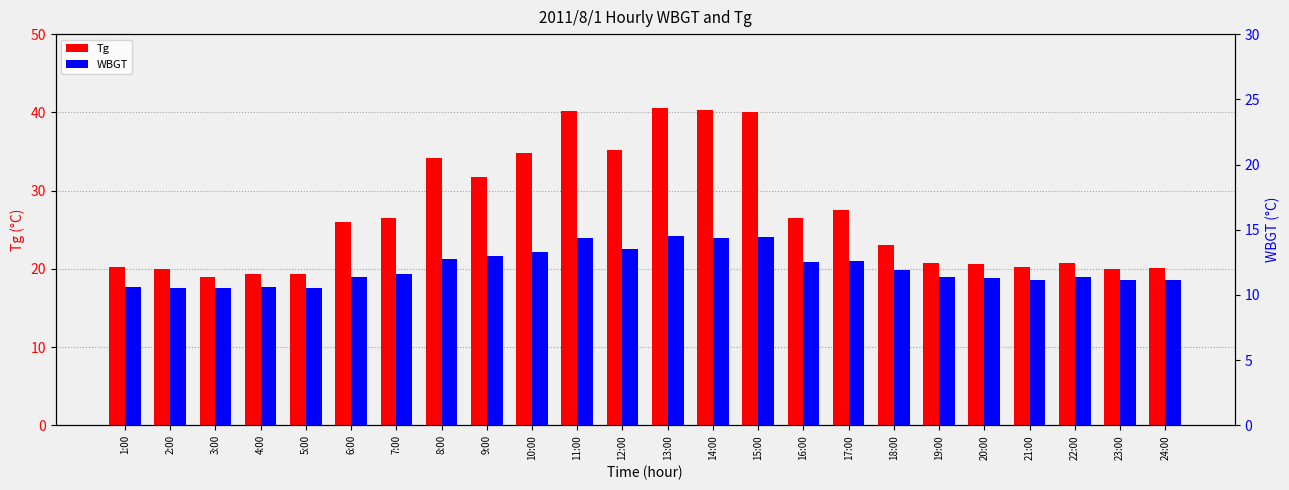

What is the label of the 5th bar from the right?

20:00